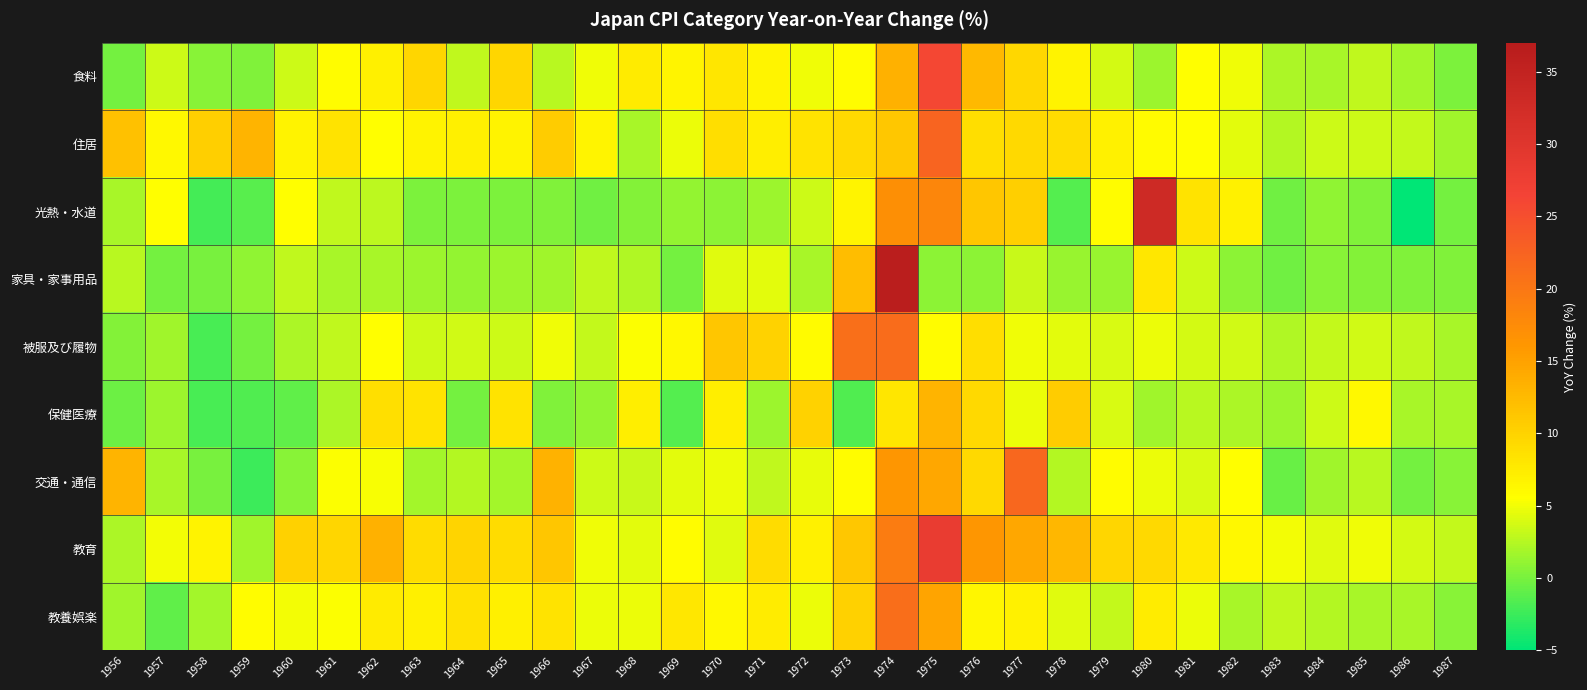

At how many categories does at least one series exceed 17?

5